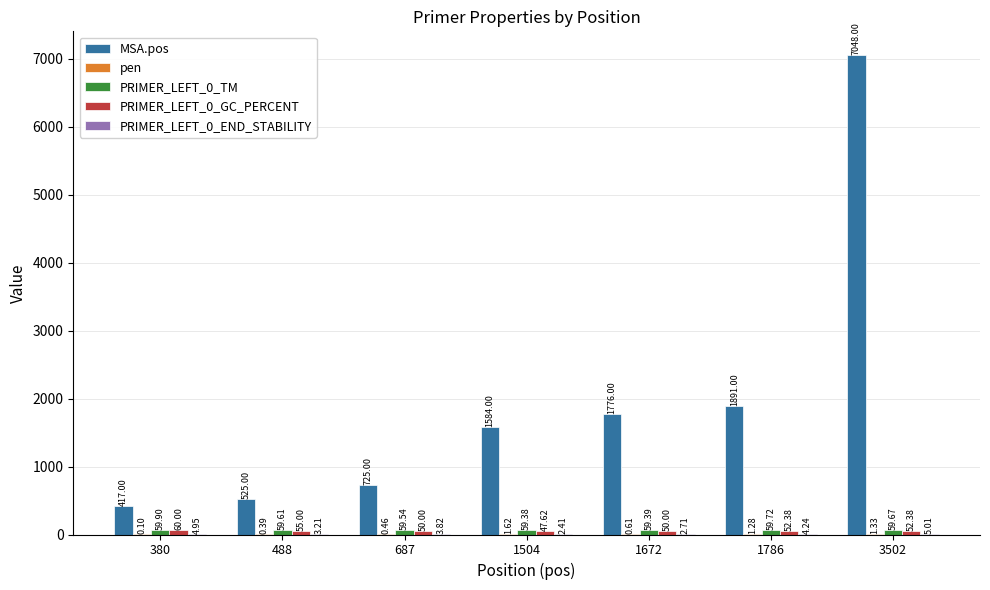

Which series changed the most between 380 and 3502?

MSA.pos